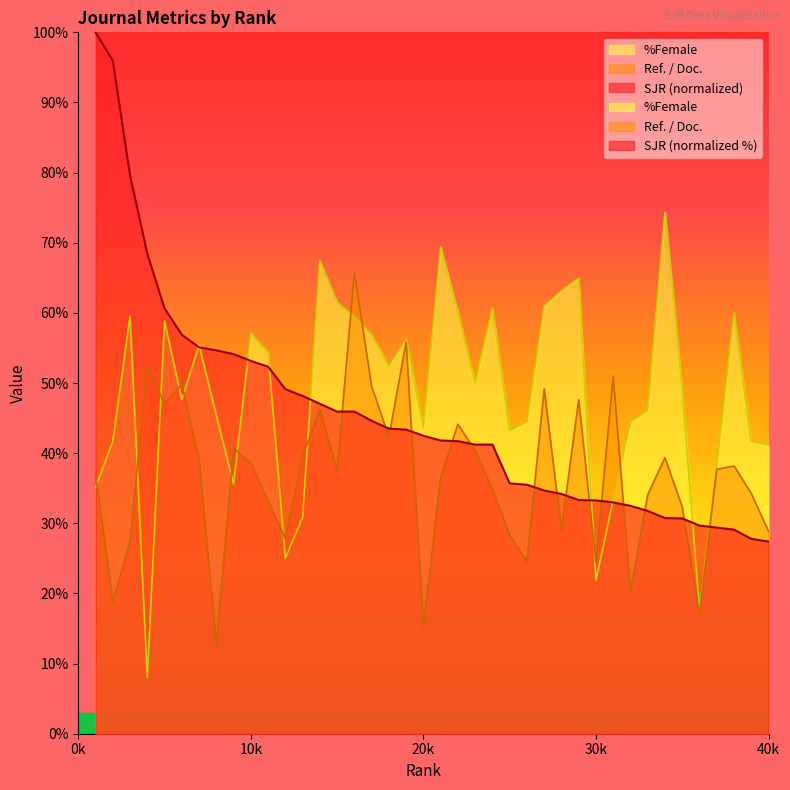

Rank the series at 10k from lowest to highest value.

Ref. / Doc., SJR, %Female